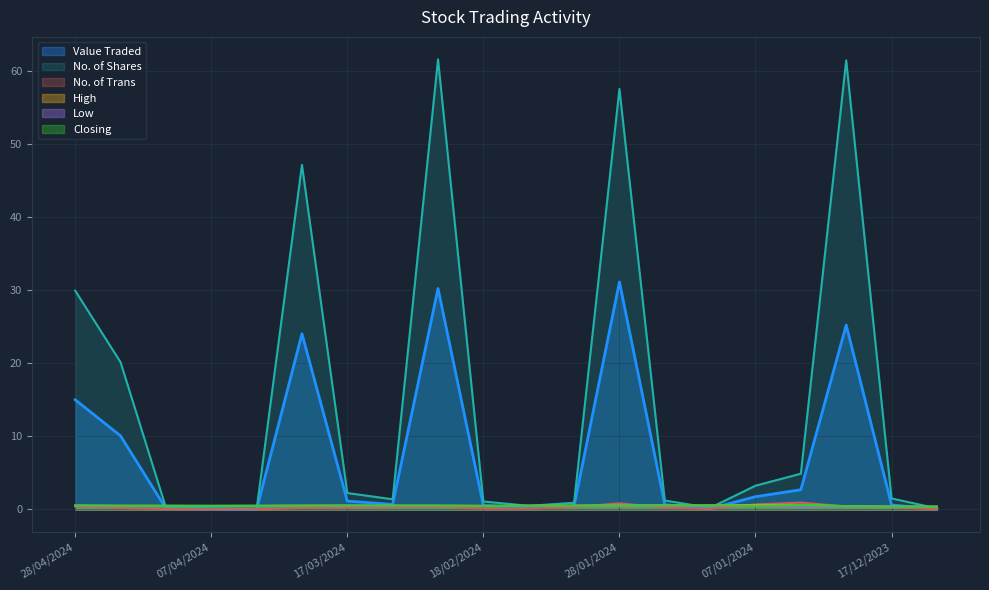

What is the average value of the Low series?

0.5